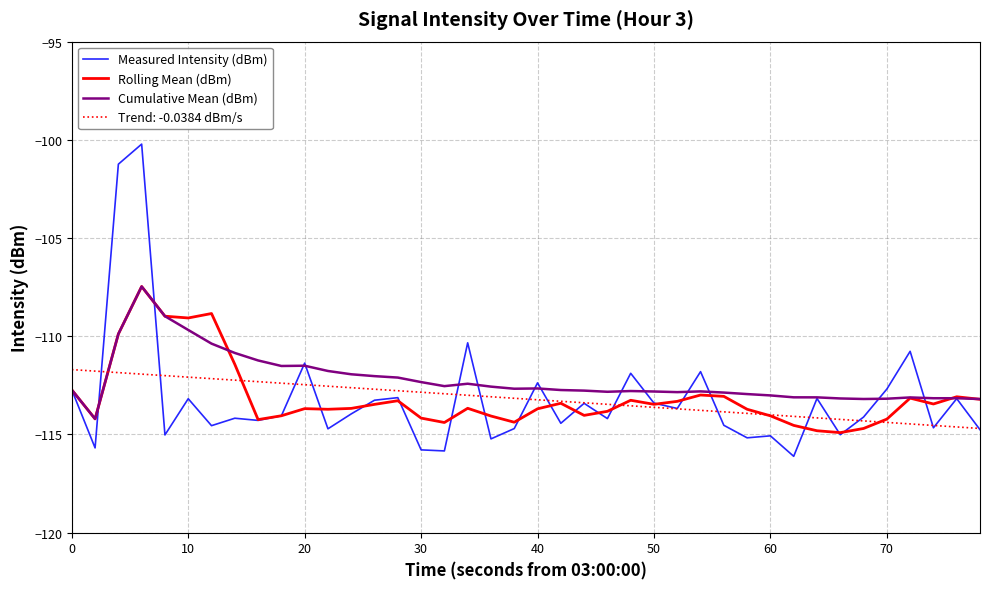

What is the maximum value shown in the chart?

-100.2